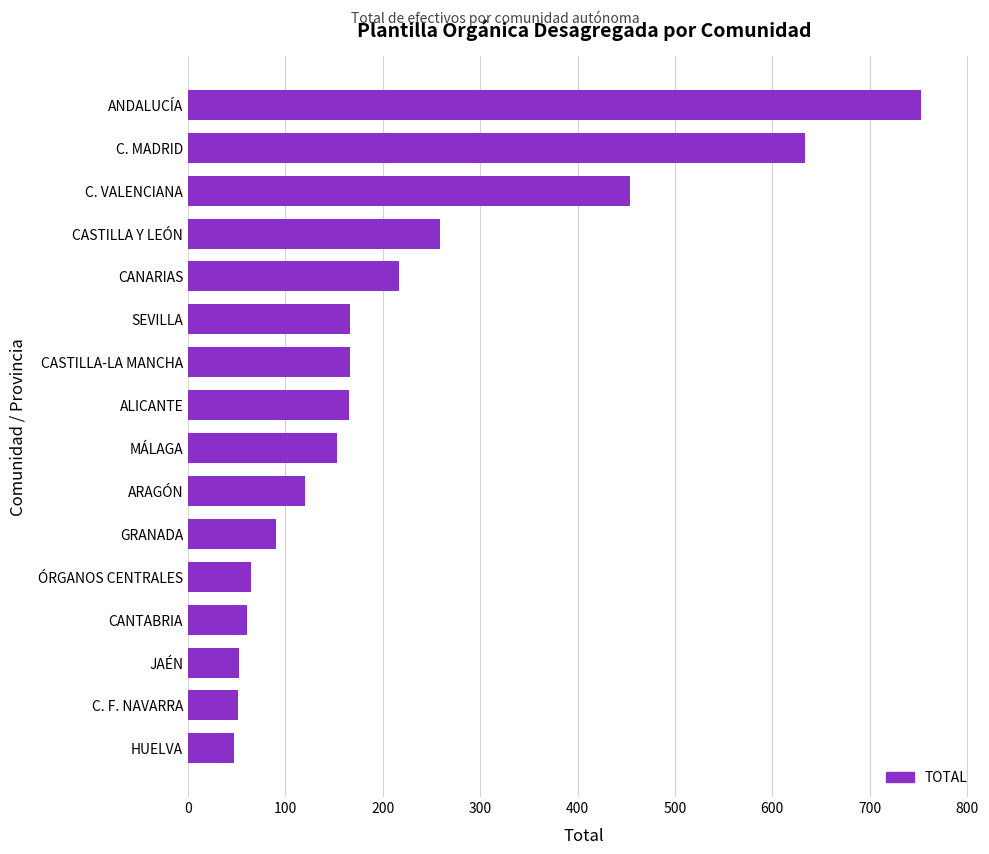

At which category does the chart reach its peak across all series?

ANDALUCÍA